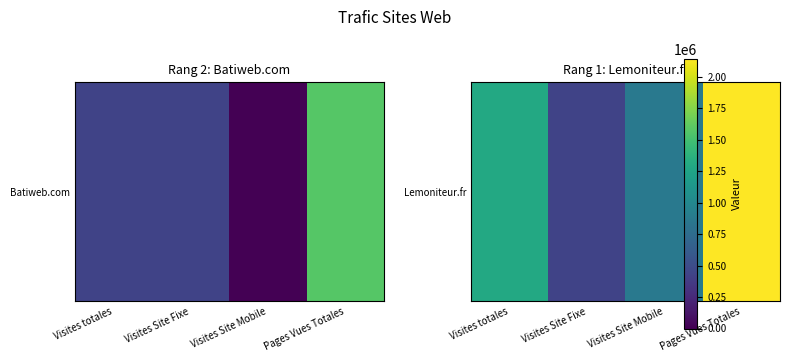

What is the greatest value displayed?

2141238